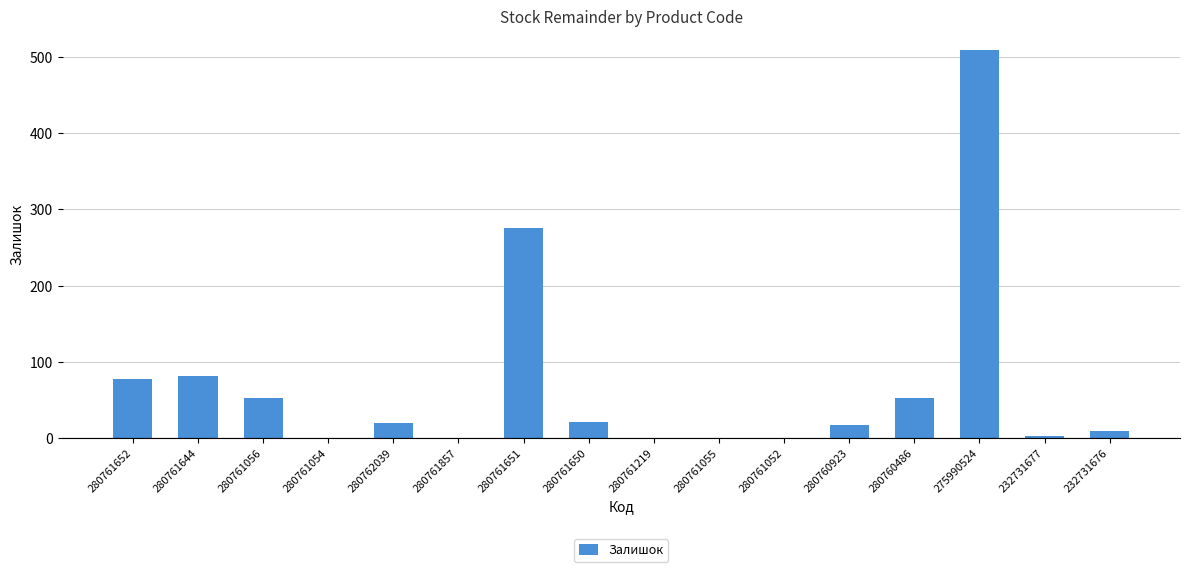

The value at 280762039 is 20. True or false?

True